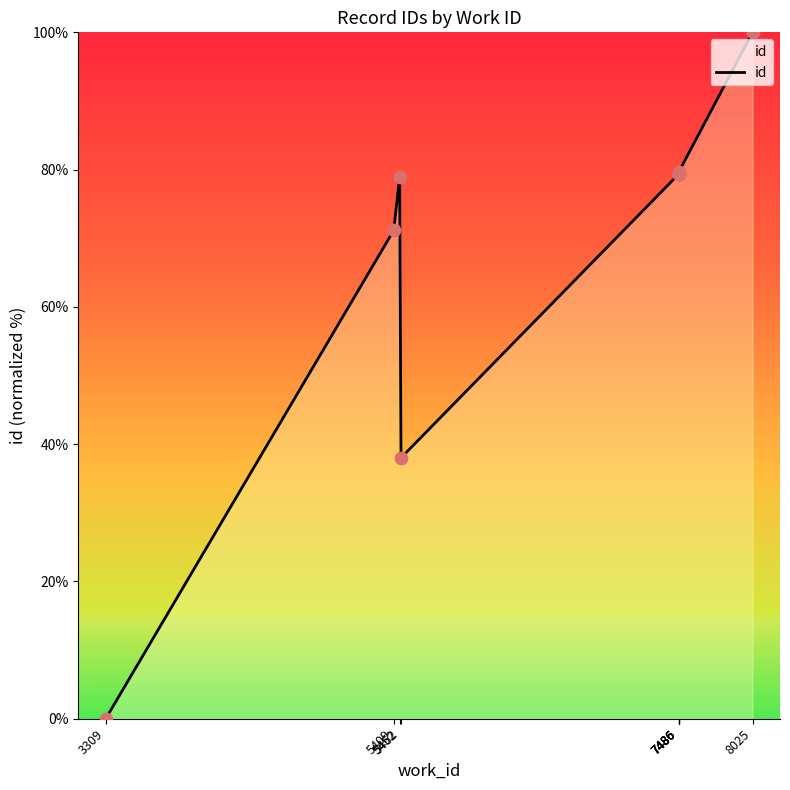

Which has a higher value, 7486 or 5452?

7486